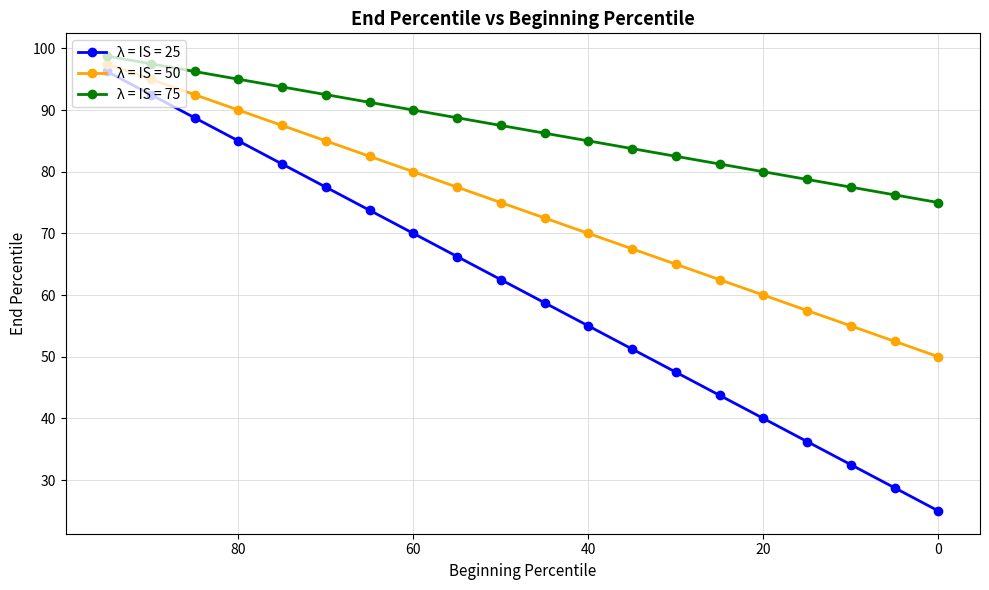

What is the minimum value shown in the chart?

25.0